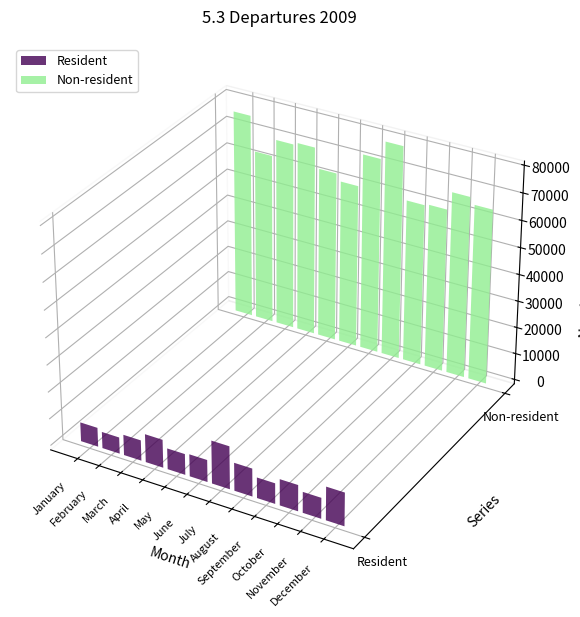

How many data points in Non-resident are less than 67755?

6